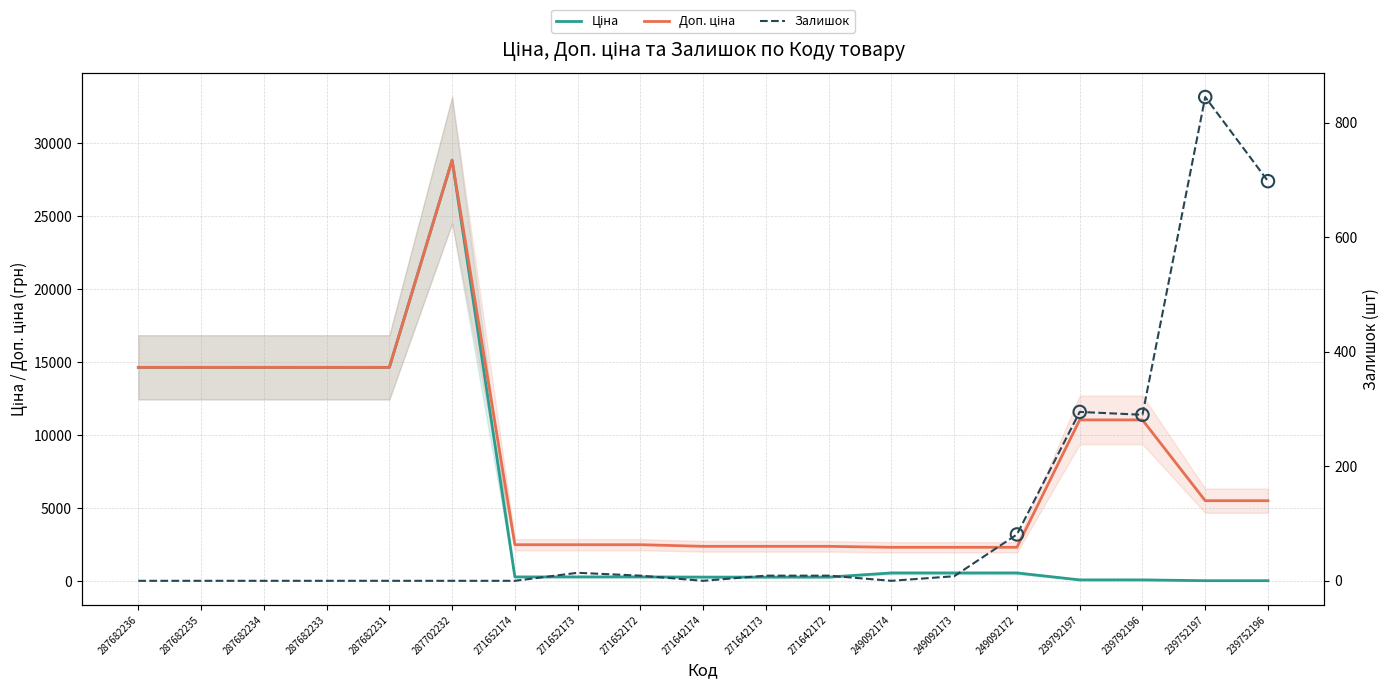

What are all the series names shown in the legend?

Ціна, Доп. ціна, Залишок